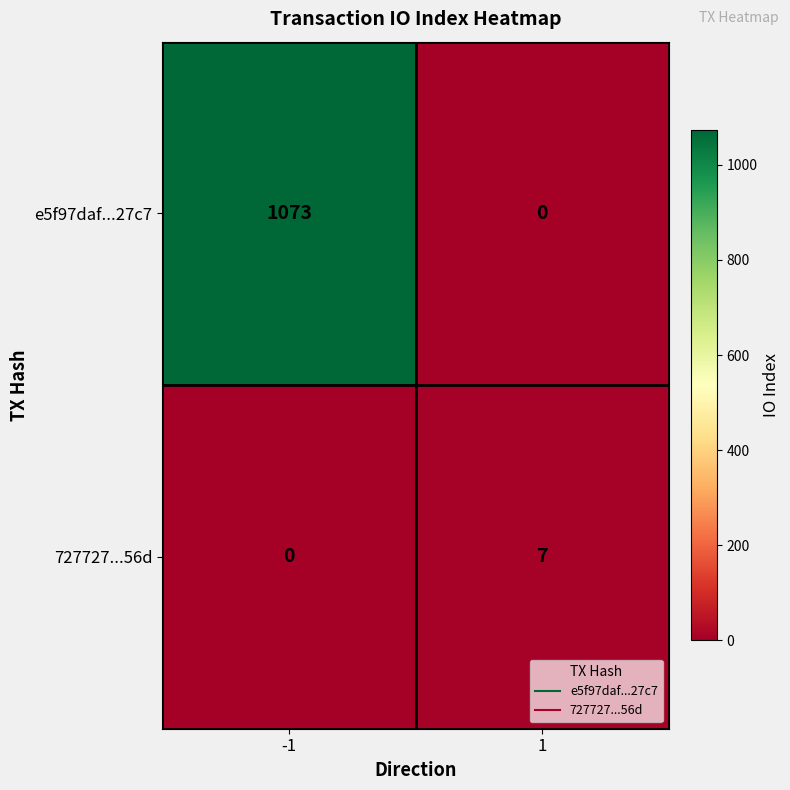

Which label corresponds to the largest value in the chart?

-1